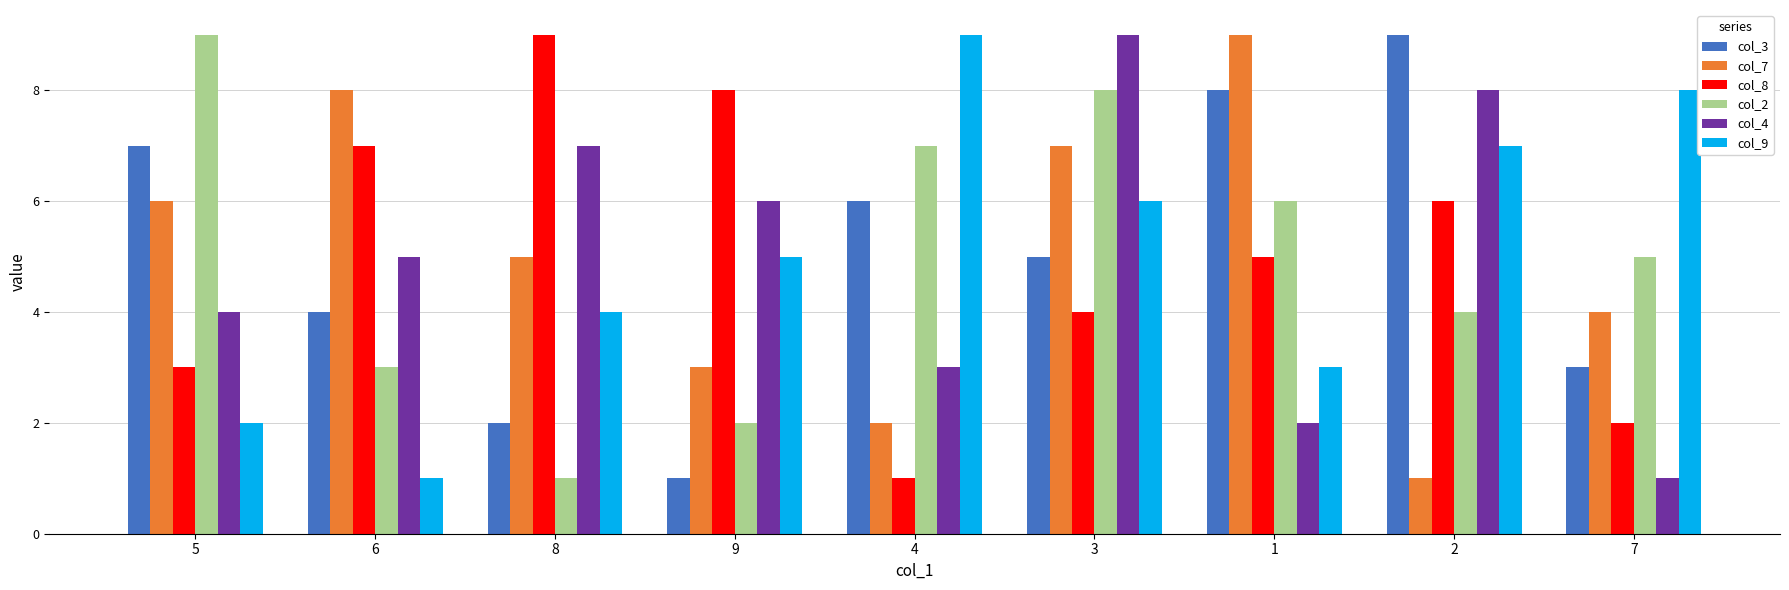

How many distinct data groups are displayed?

6